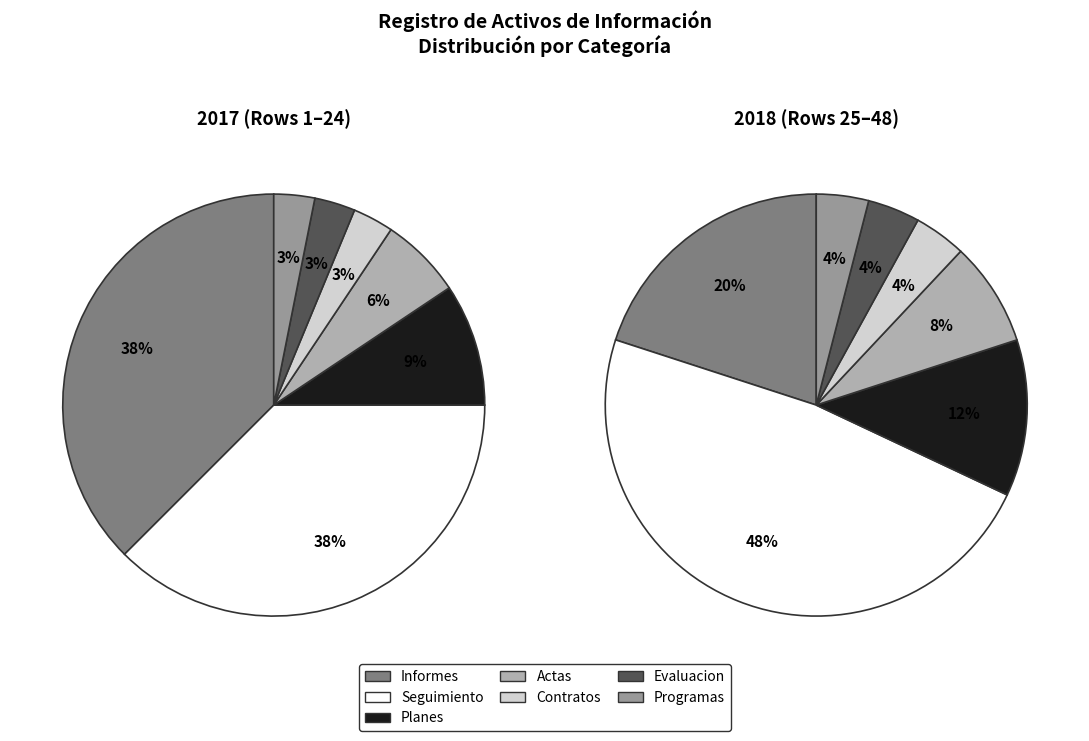

To the nearest percent, what percentage of the pie is informes?

37%